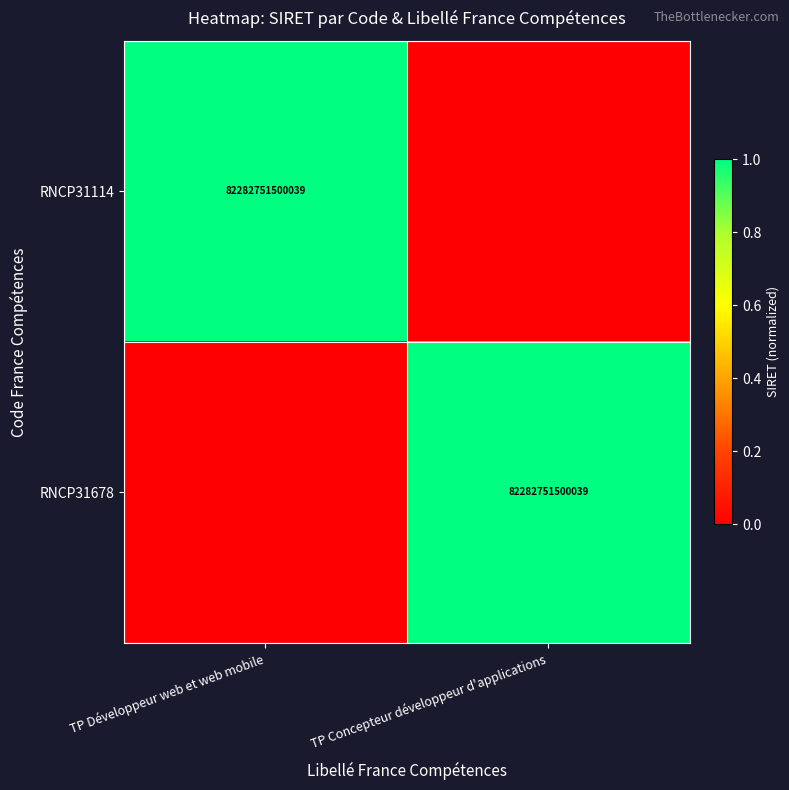

Count the number of data series in this chart.

2